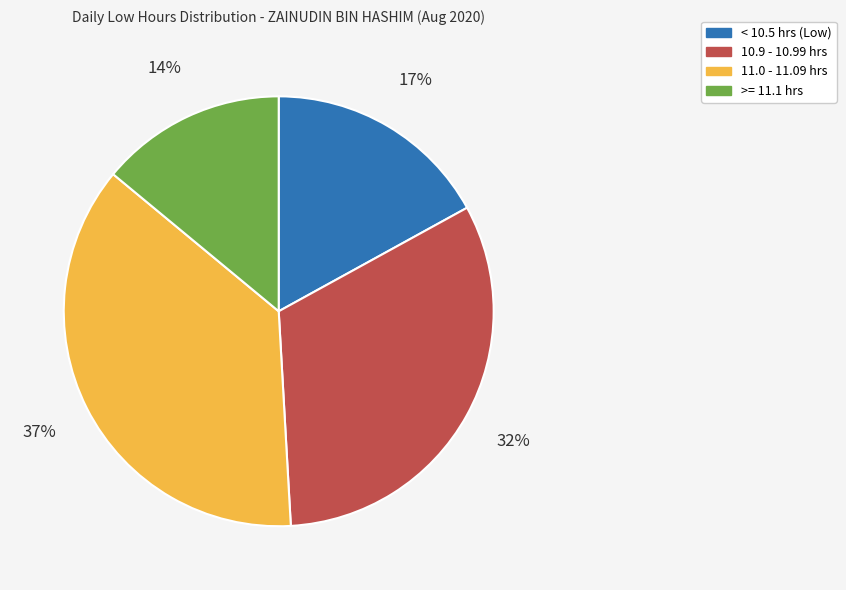

To the nearest percent, what is the combined percentage of >= 11.1 hrs and 10.9 - 10.99 hrs?

46%